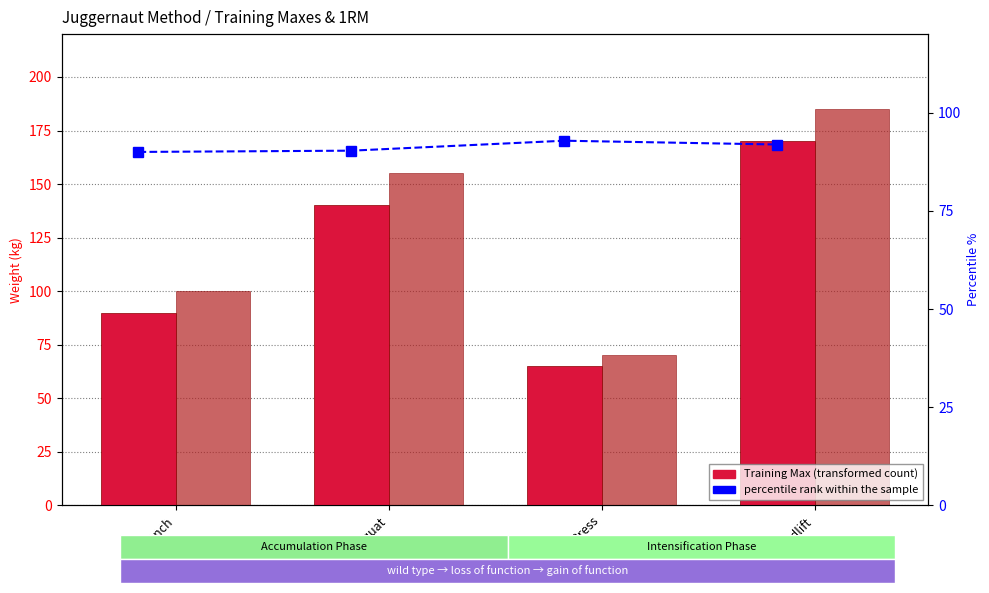

What is the label of the 4th bar from the right?

Bench